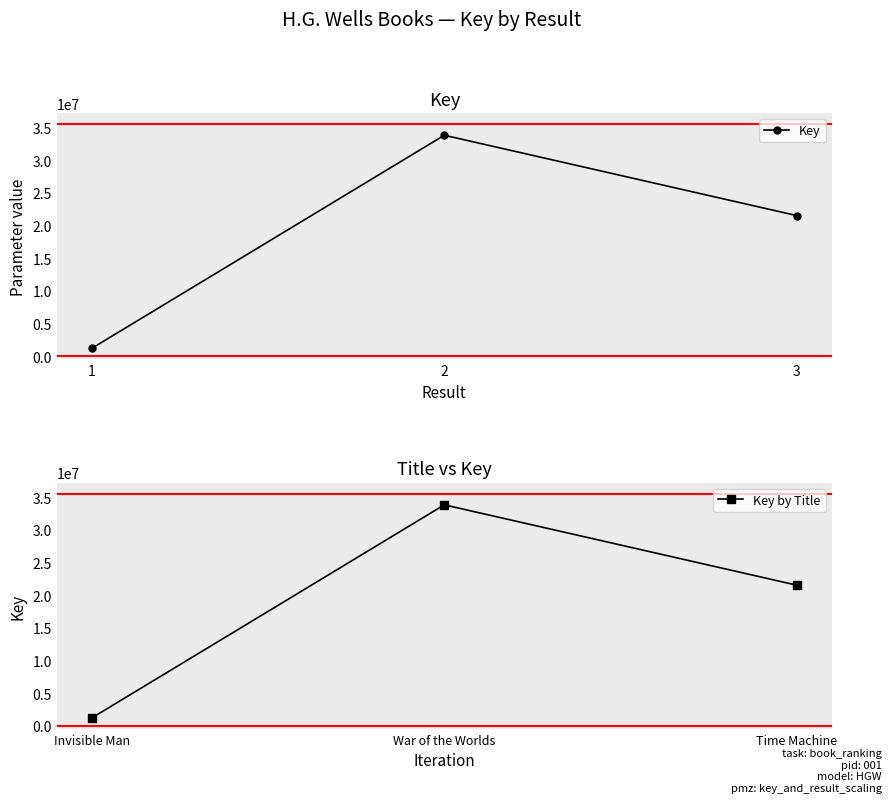

How many values in the Key by Title series exceed 21519174?

1